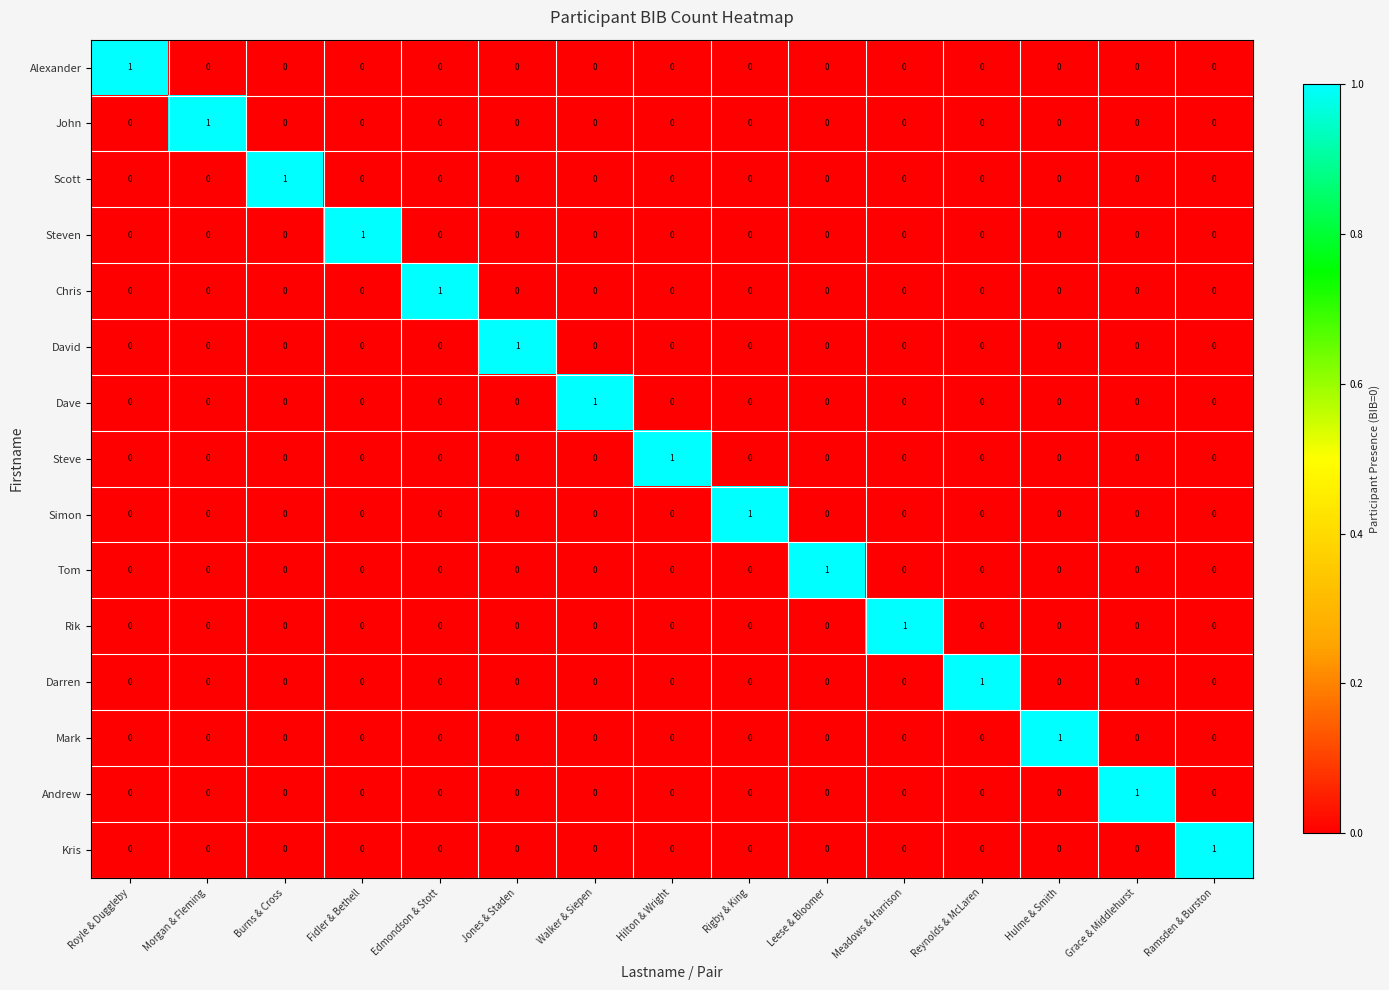

What is the difference between the highest and lowest values at Leese & Bloomer?

1